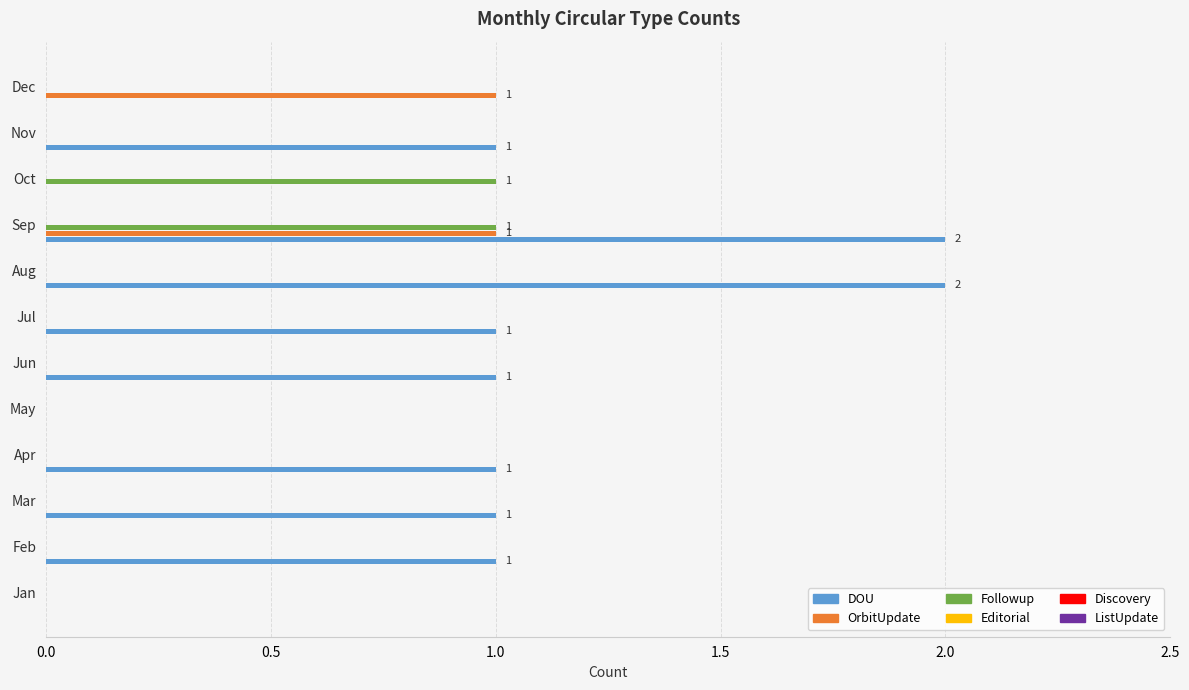

Is it true that DOU equals 0 at Sep?

False